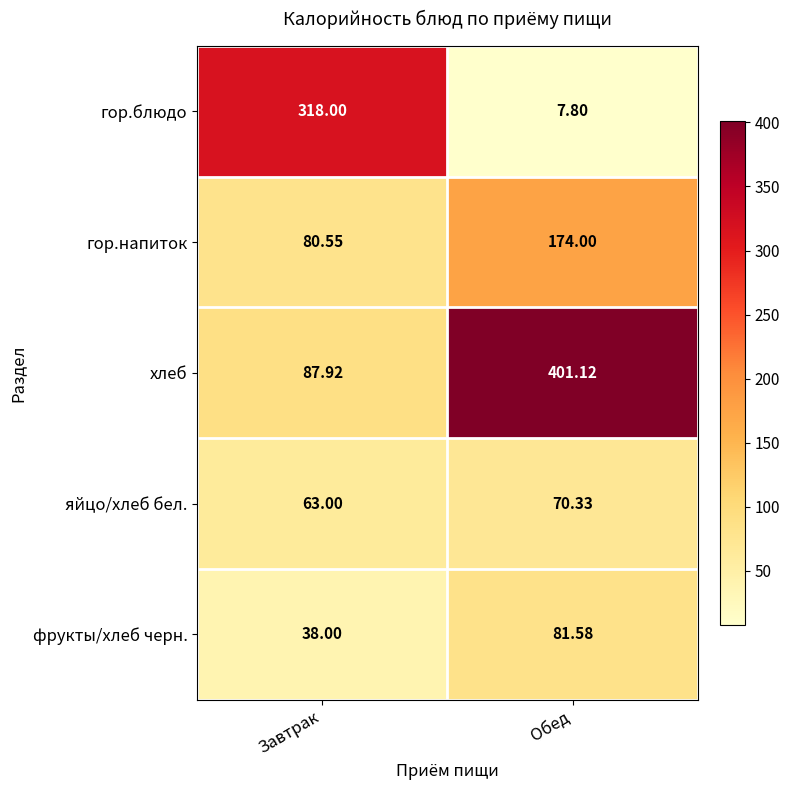

Which category has the lowest value in the гор.блюдо series?

Обед